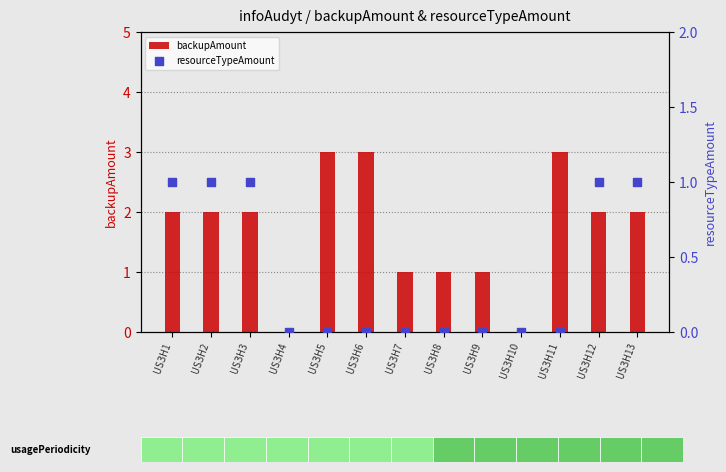

Which series reaches the maximum Y coordinate?

backupAmount